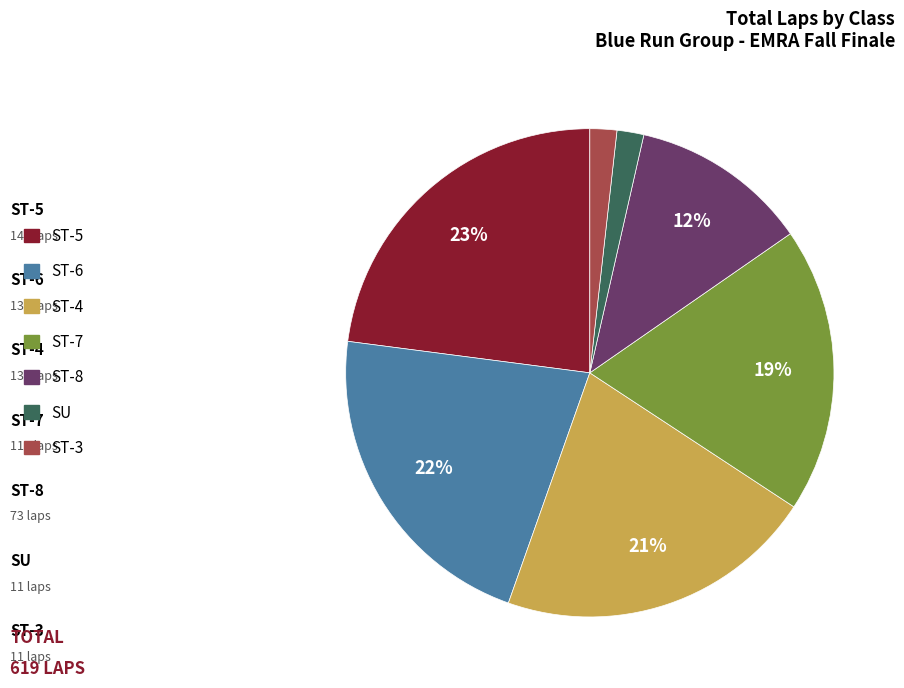

Between ST-3 and ST-4, which is larger?

ST-4